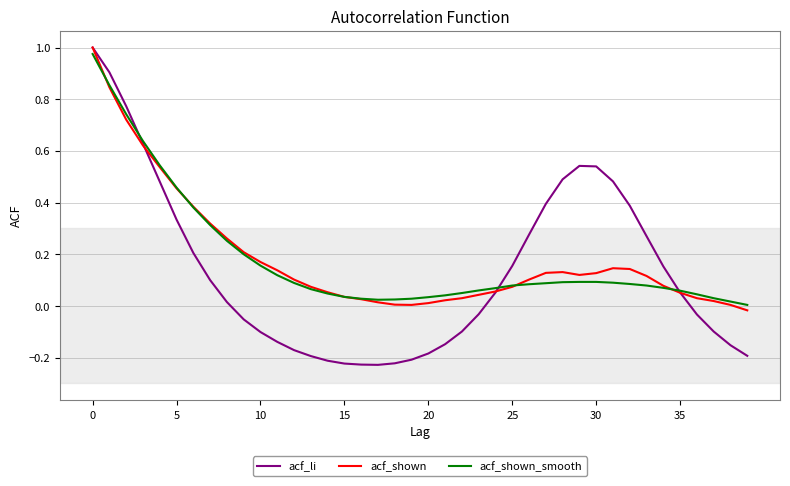

Which series has the largest range (max minus min)?

acf_li